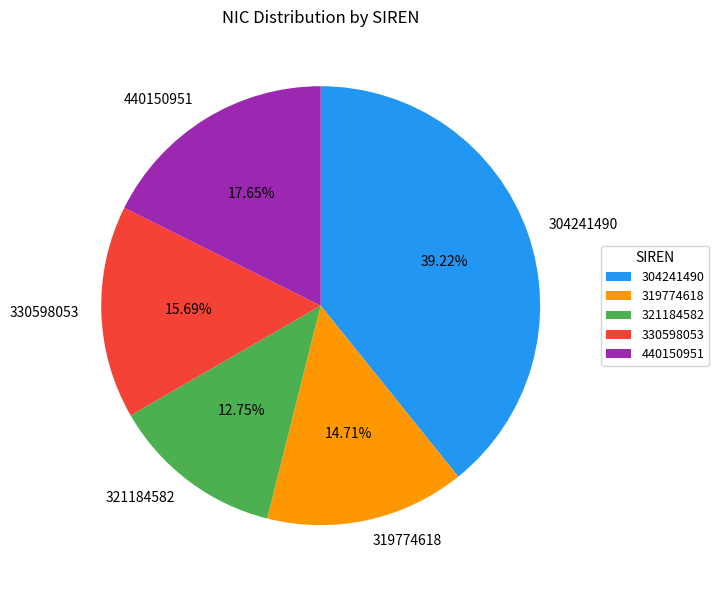

To the nearest percent, what is the difference between the 319774618 and 330598053 slice percentages?

1%